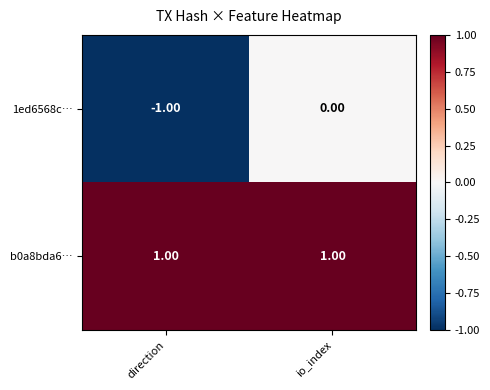

Which series has the widest spread of values?

1ed6568c…